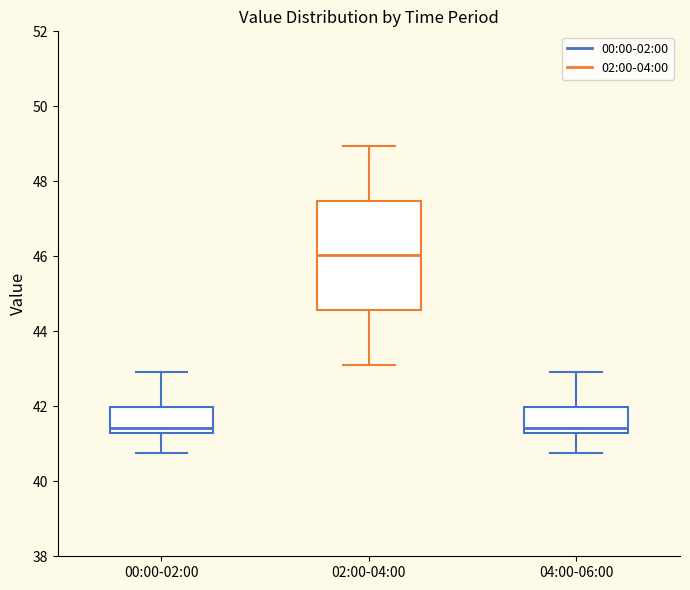

Where does the lower whisker of the box for 02:00-04:00 end on the y-axis? The values are not printed on the chart, so give them approximately, as read against the axis.

43.2